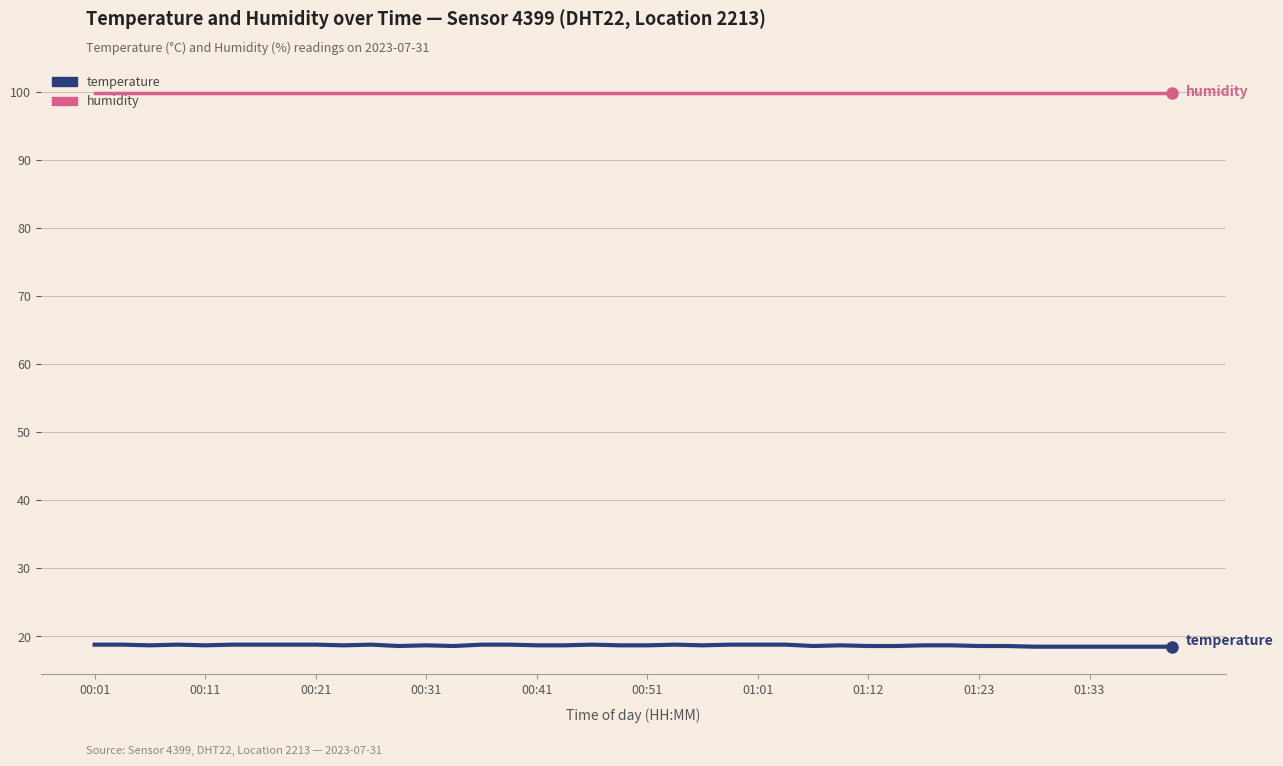

How many lines are shown in the chart?

2